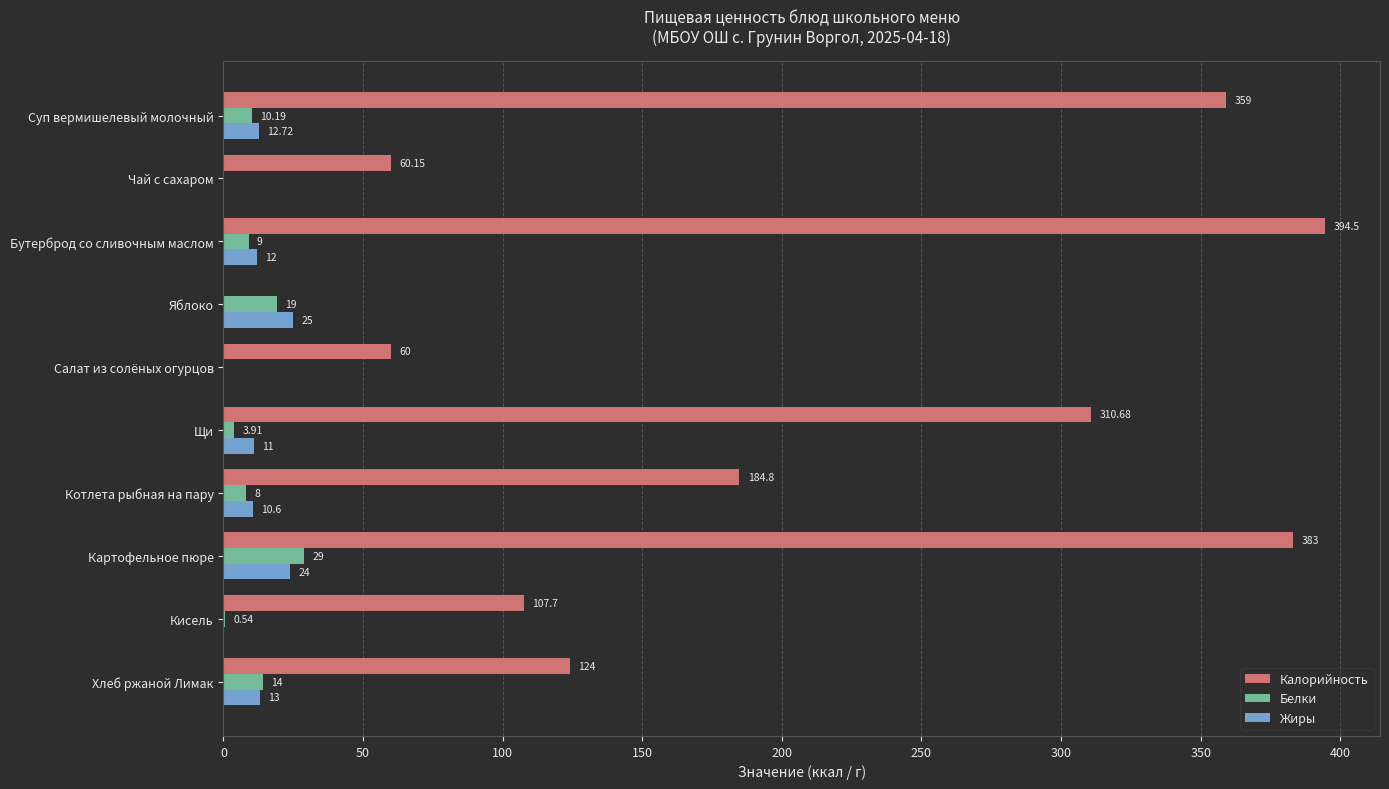

At which category does the chart reach its peak across all series?

Бутерброд со сливочным маслом